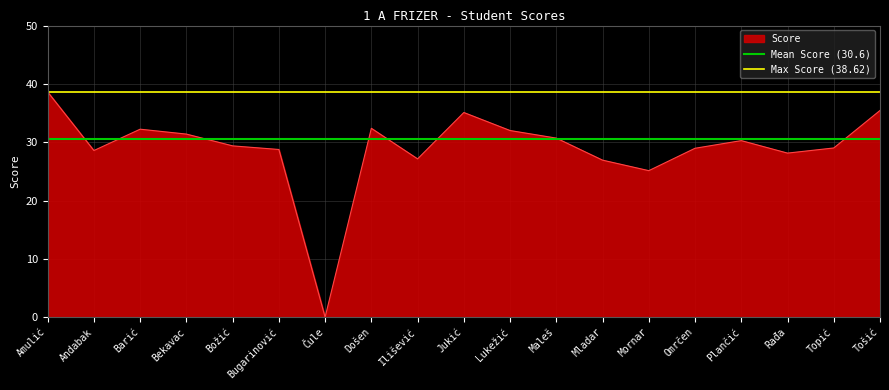

How many lines are shown in the chart?

2